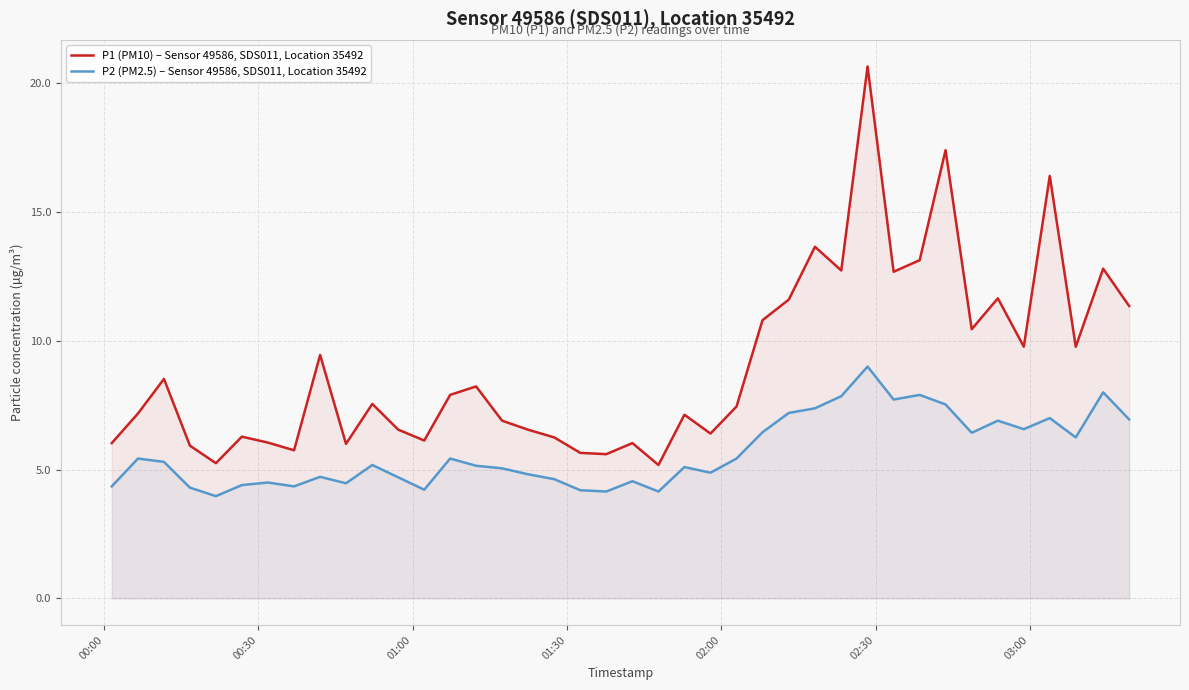

Rank the series by their maximum value, from lowest to highest.

P2 (PM2.5) – Sensor 49586, SDS011, Location 35492, P1 (PM10) – Sensor 49586, SDS011, Location 35492